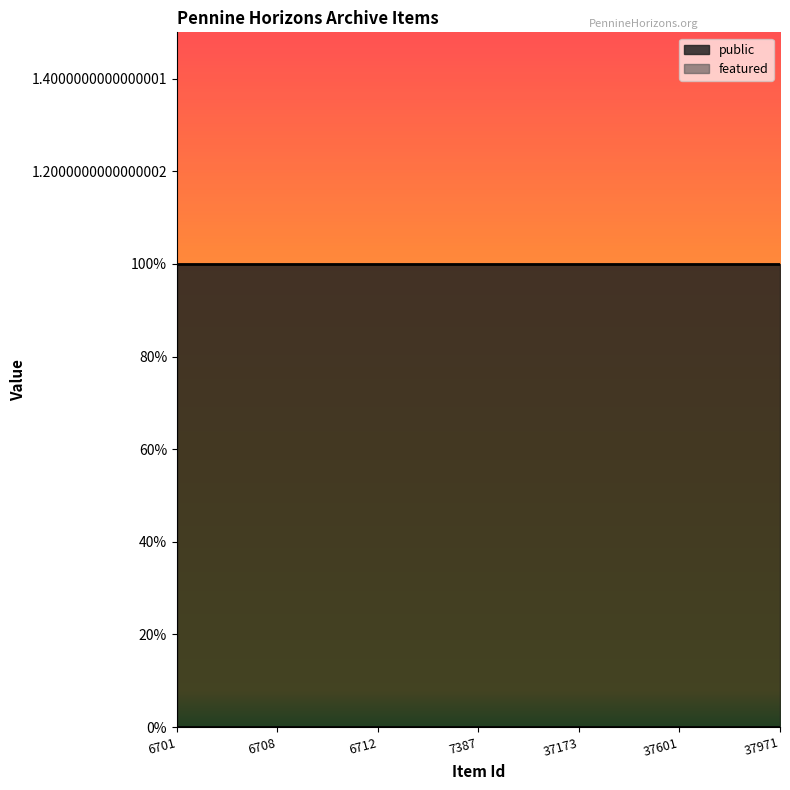

Reading right to left, what are all the values shown in this chart?

public: 1	1	1	1	1	1	1
featured: 0	0	0	0	0	0	0